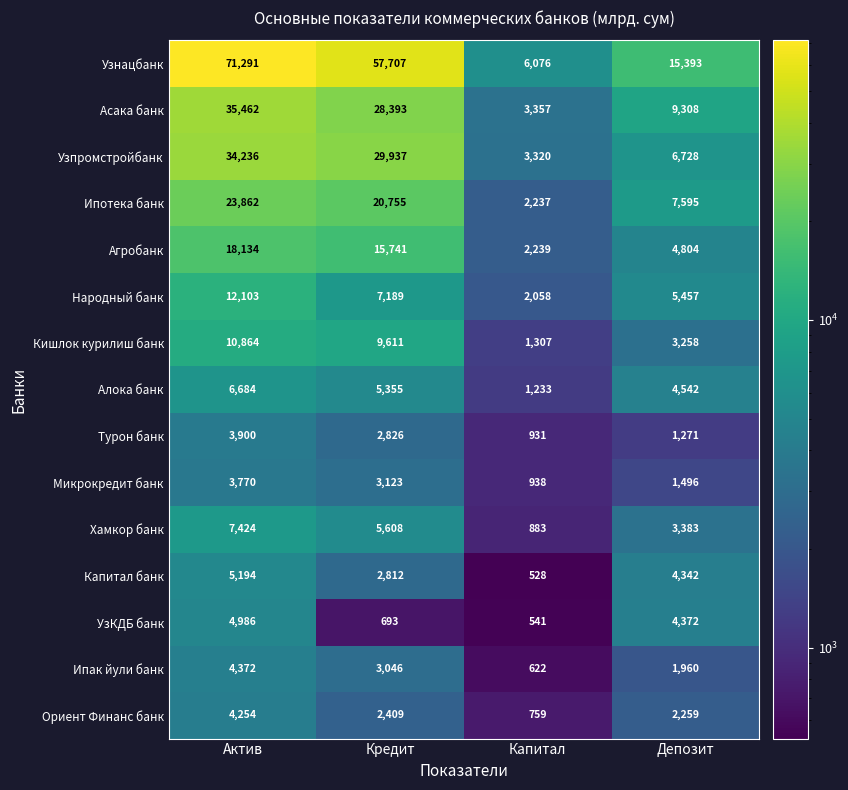

True or false: Ориент Финанс банк has a value of 1522 at Кредит.

False